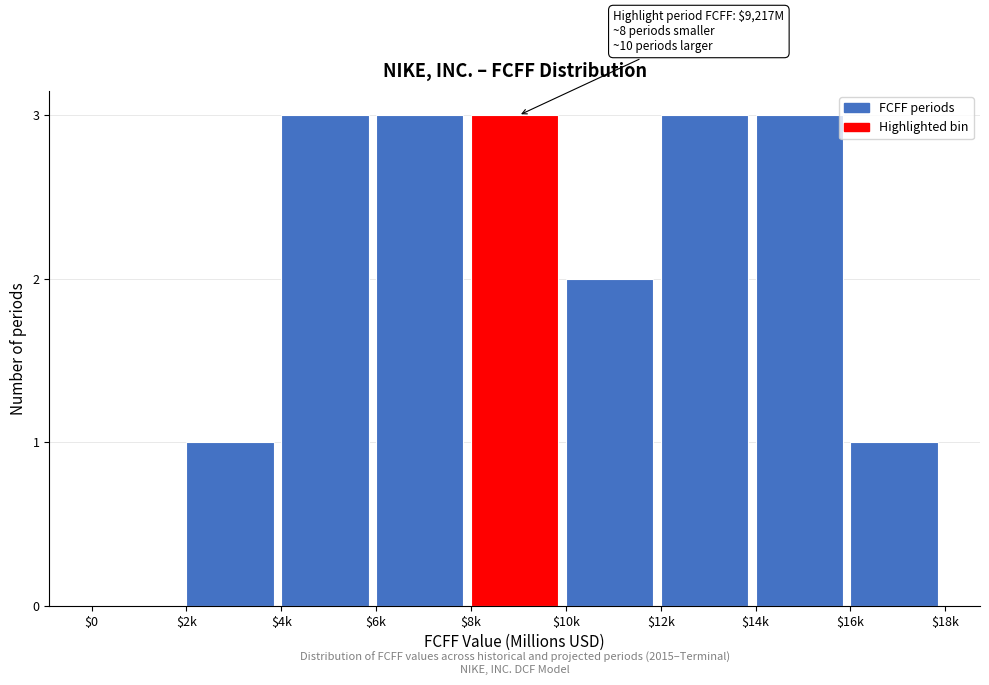

Is it true that the value at $8k is 3?

True